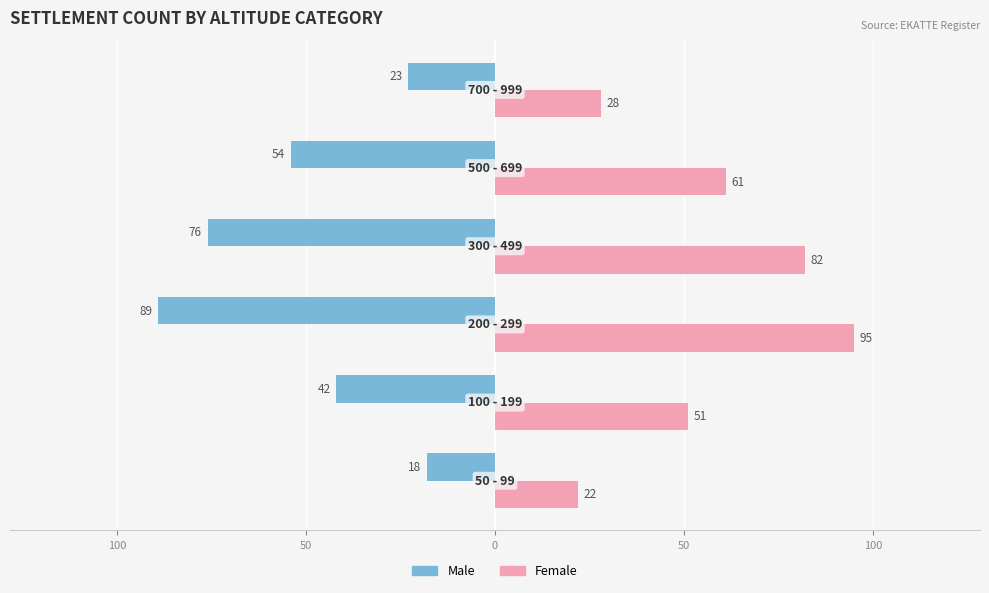

What are all the series names shown in the legend?

Male, Female